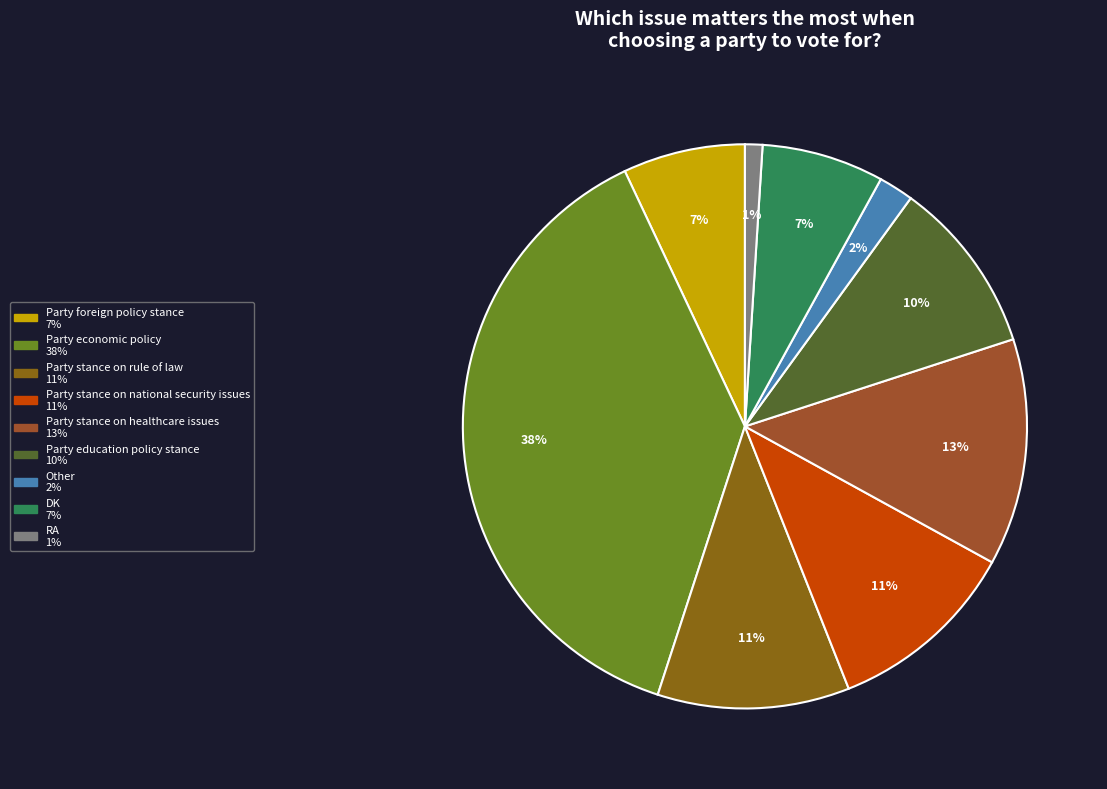

Does Party economic policy account for over 50% of the chart?

No